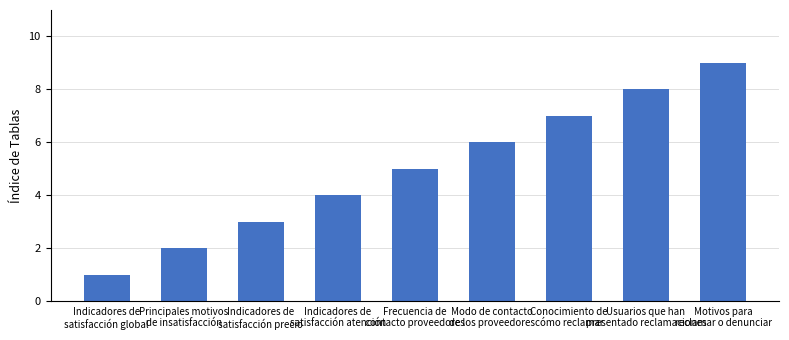

Reading left to right, what are all the values shown in this chart?

Indicadores de
satisfacción global=1	Principales motivos
de insatisfacción=2	Indicadores de
satisfacción precio=3	Indicadores de
satisfacción atención=4	Frecuencia de
contacto proveedores=5	Modo de contacto
de los proveedores=6	Conocimiento de
cómo reclamar=7	Usuarios que han
presentado reclamaciones=8	Motivos para
reclamar o denunciar=9